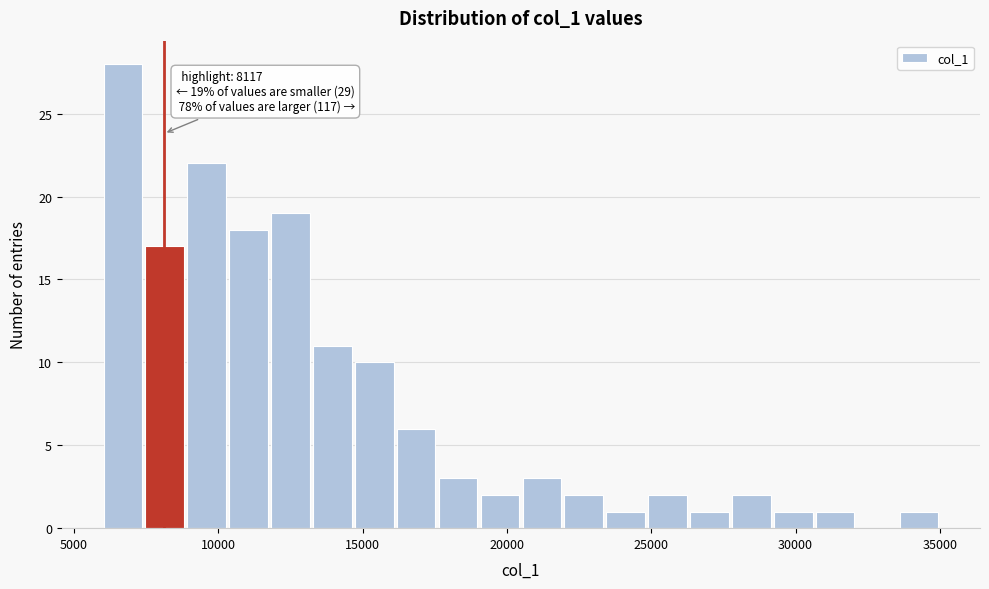

Read against the x-axis, roughly where is the centre of the tallest bar?

6500